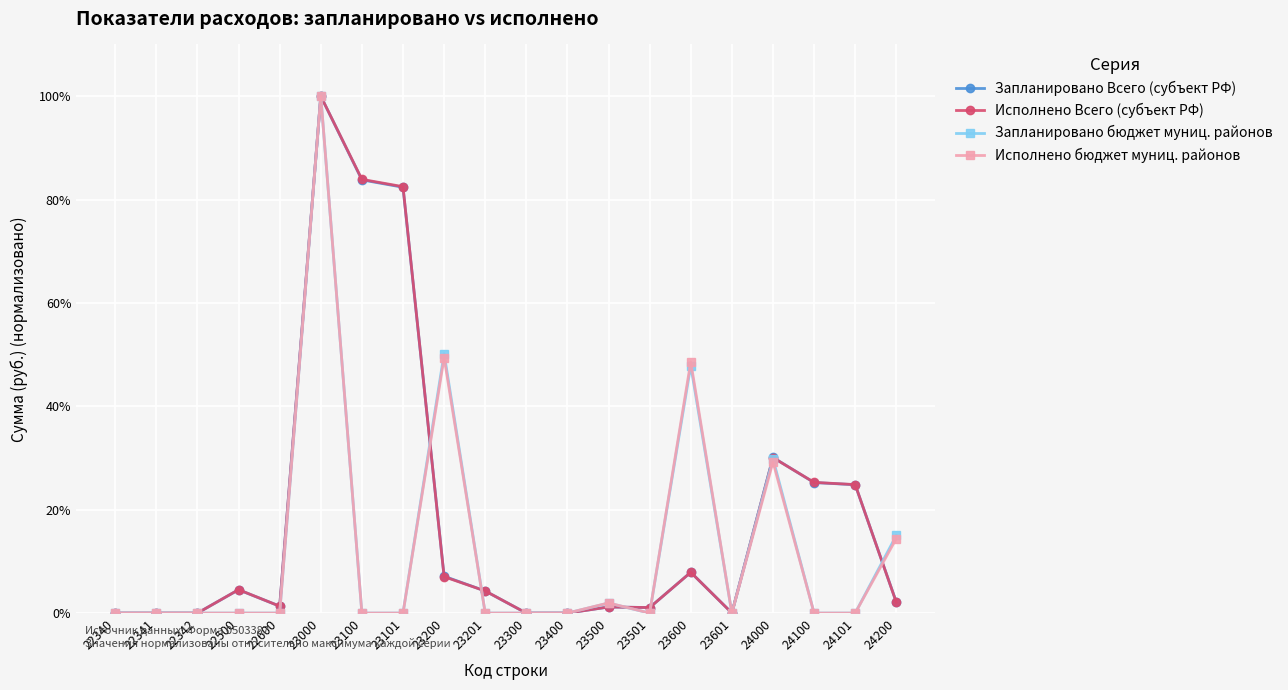

True or false: Запланировано Всего (субъект РФ) has more than 2 points higher than both neighbors.

True